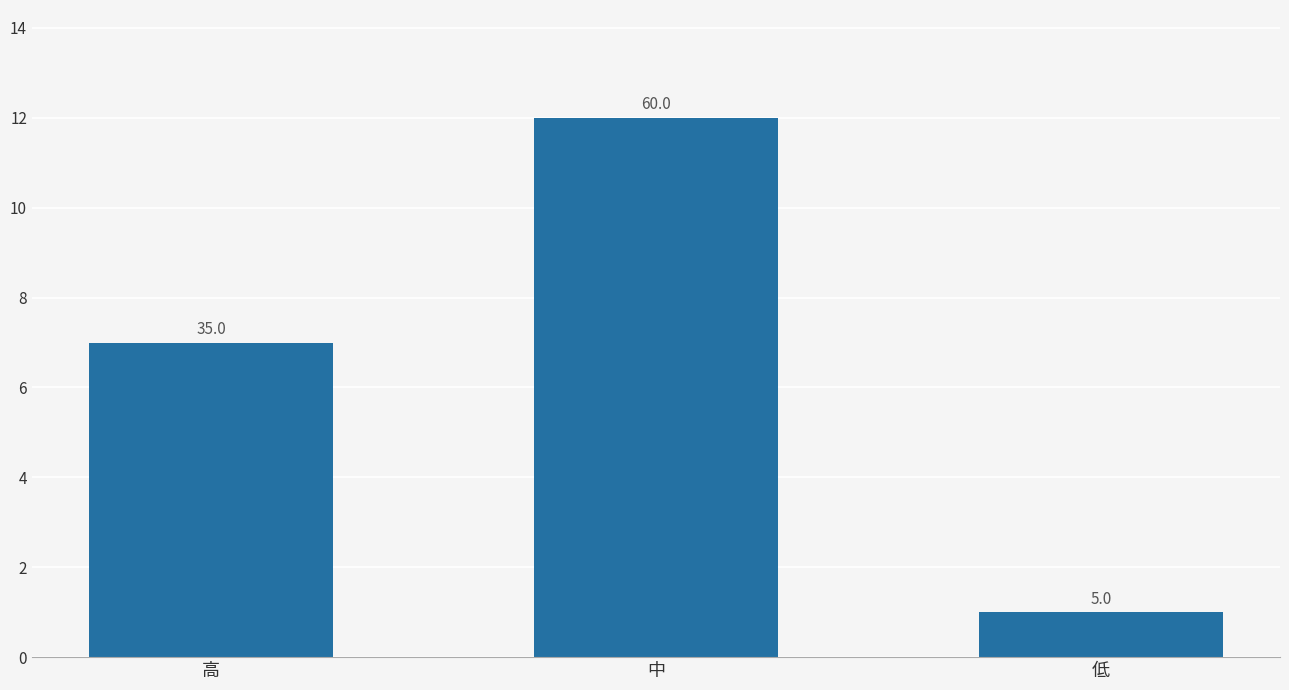

At which label is the value closest to 6?

高